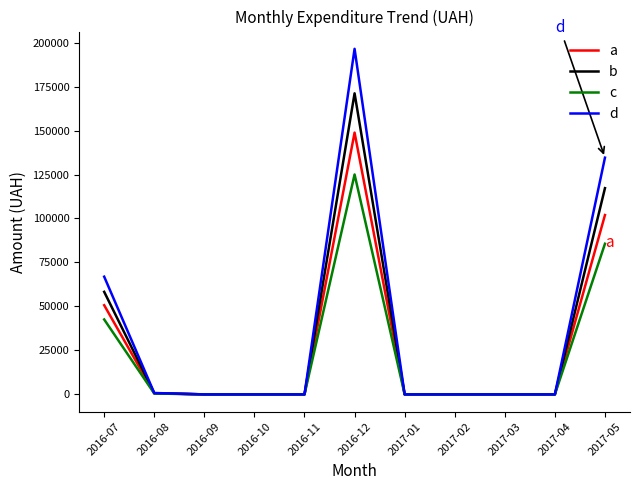

What is the maximum value for c?

125020.6